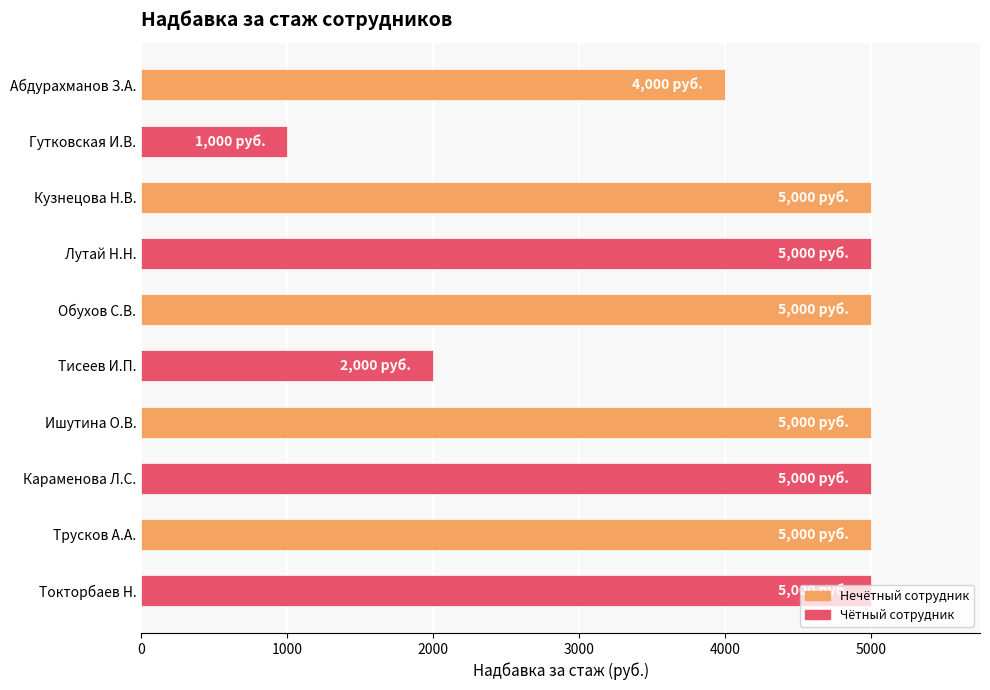

What value does the data have at Абдурахманов З.А., to the nearest 100?

4000